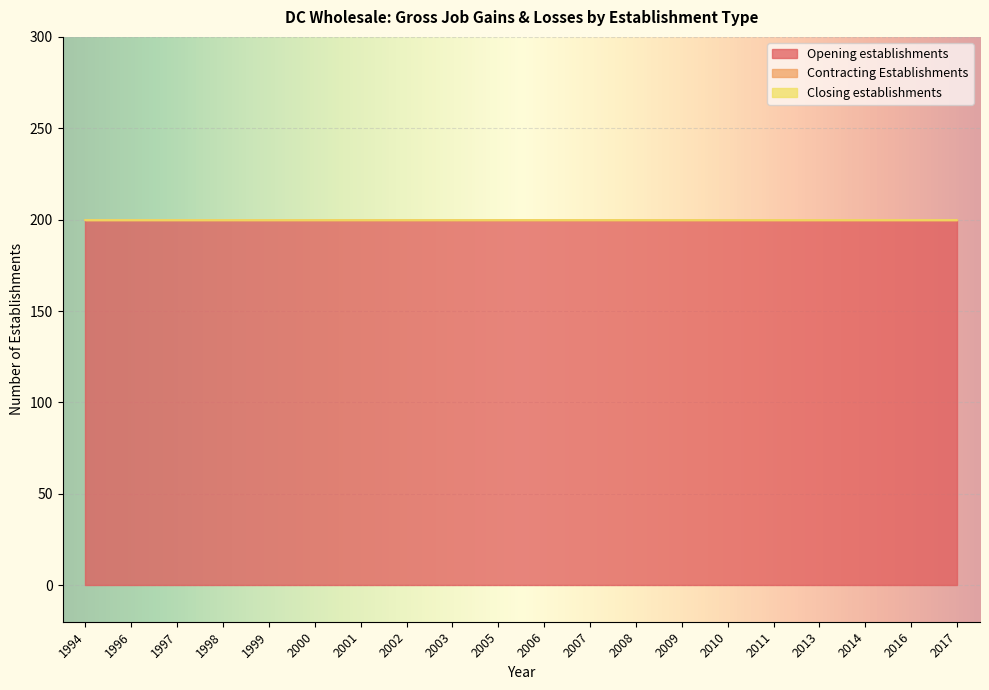

Which series has the widest spread of values?

Opening establishments